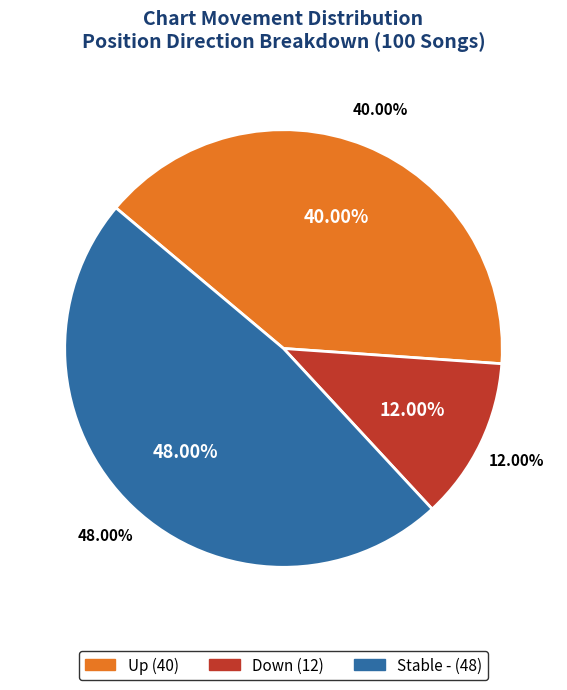

What is the ratio of the value at up to the value at -?

0.8